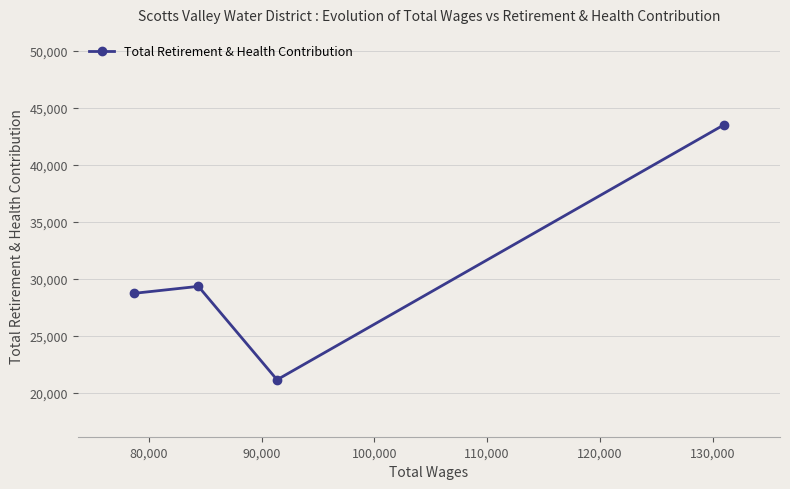

What is the difference between the second highest and minimum values?

8198